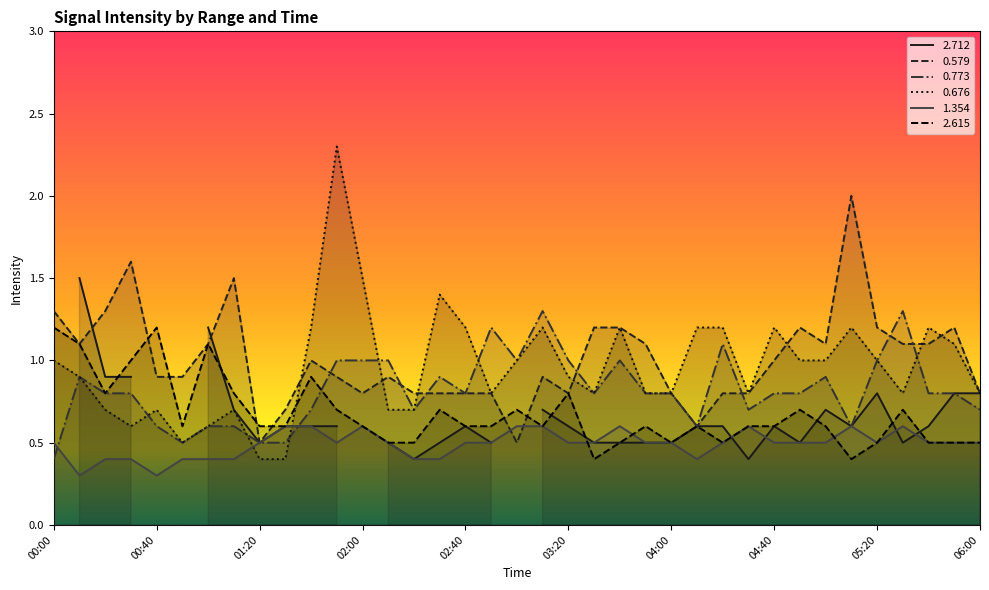

Which has a higher value, 04:40 or 05:10?

05:10